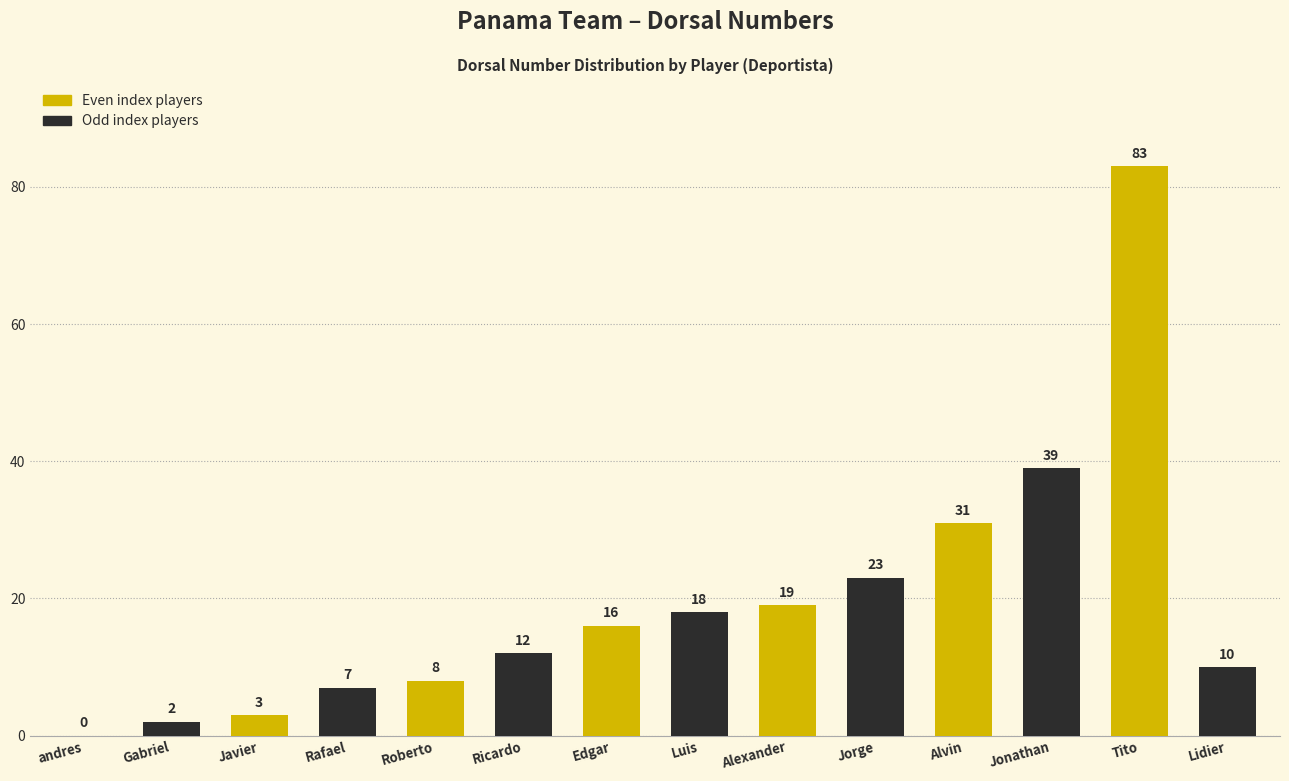

What is the sum of the values at Jonathan and Tito?

122